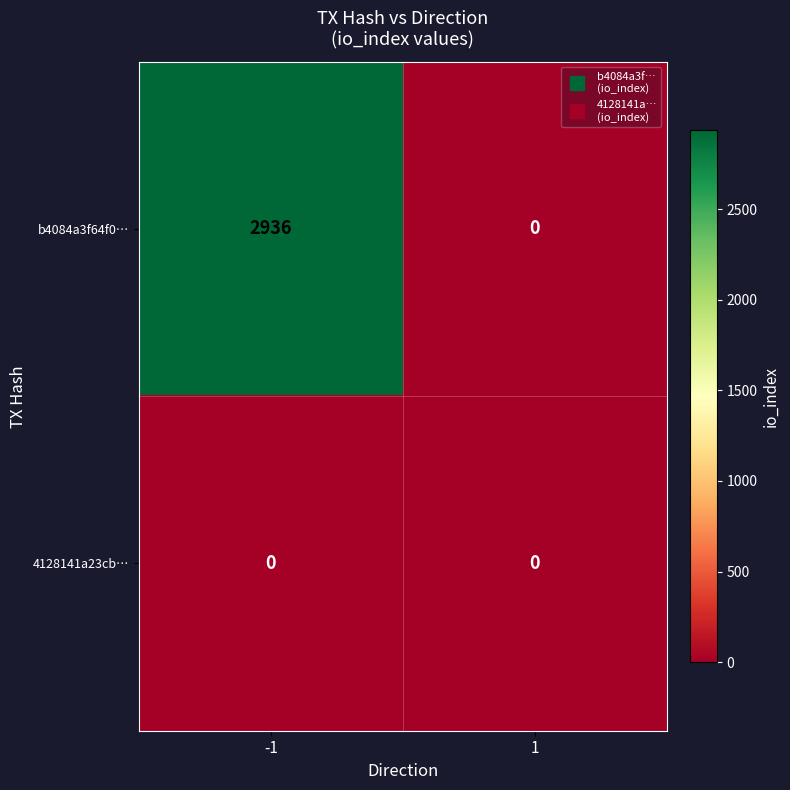

Reading left to right, extract all data points from this chart.

b4084a3f64f0…: 2936	0
4128141a23cb…: 0	0